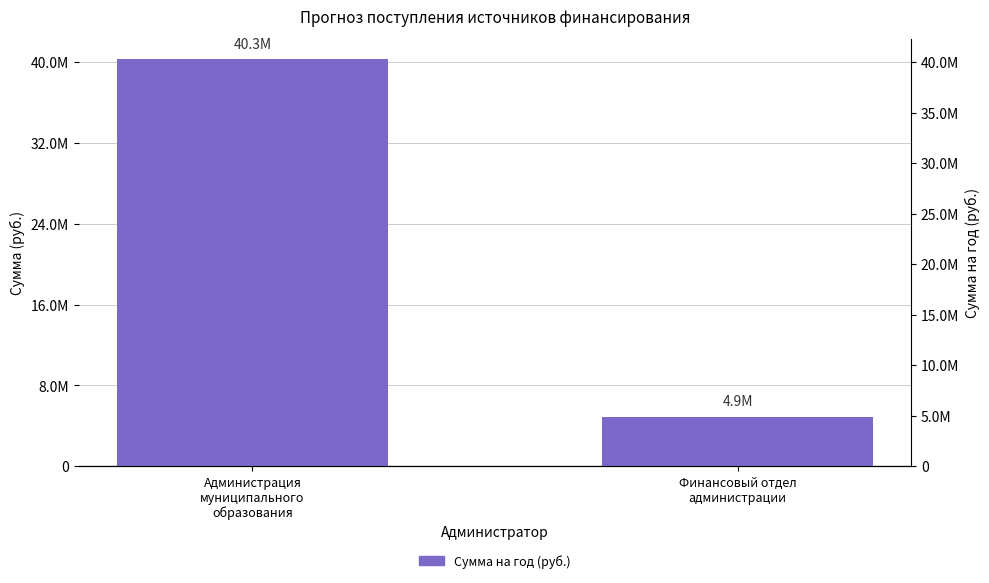

Reading right to left, transcribe all the data shown in this chart.

4894915	40280000